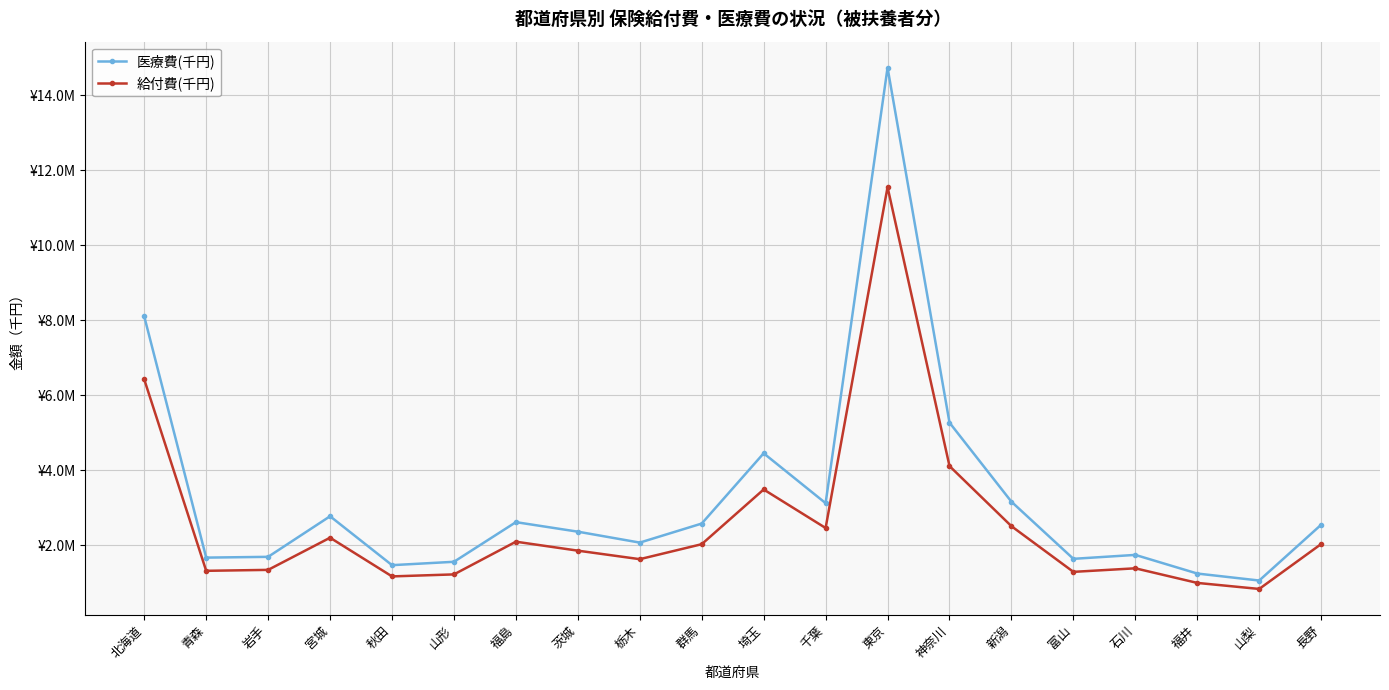

Reading right to left, list all the values displayed in this chart.

医療費(千円): 長野=2548401.2	山梨=1061832.7	福井=1248173.1	石川=1744913.4	富山=1640188.4	新潟=3161972.1	神奈川=5269120.7	東京=14727367.7	千葉=3123705.3	埼玉=4452440.7	群馬=2580328.1	栃木=2072550.8	茨城=2363831.0	福島=2617868.6	山形=1561213.9	秋田=1471364.9	宮城=2774782.2	岩手=1693233.5	青森=1672458.9	北海道=8099426.7
給付費(千円): 長野=2034208.7	山梨=837438.5	福井=998432.5	石川=1387600.3	富山=1292728.8	新潟=2510036.8	神奈川=4112346.6	東京=11546886.8	千葉=2461903.2	埼玉=3488486.6	群馬=2030294.9	栃木=1631060.7	茨城=1857974.3	福島=2096844.5	山形=1225224.4	秋田=1171838.8	宮城=2202896.8	岩手=1345755.9	青森=1320778.9	北海道=6419671.6